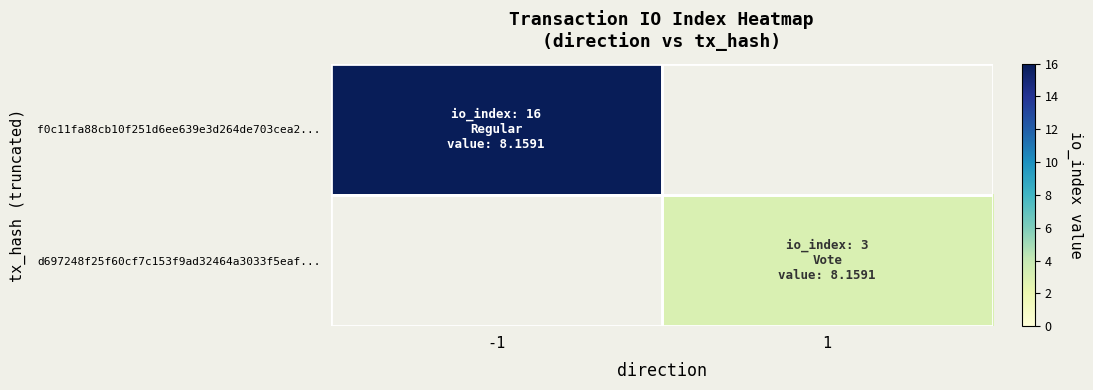

What is the maximum value shown in the chart?

16